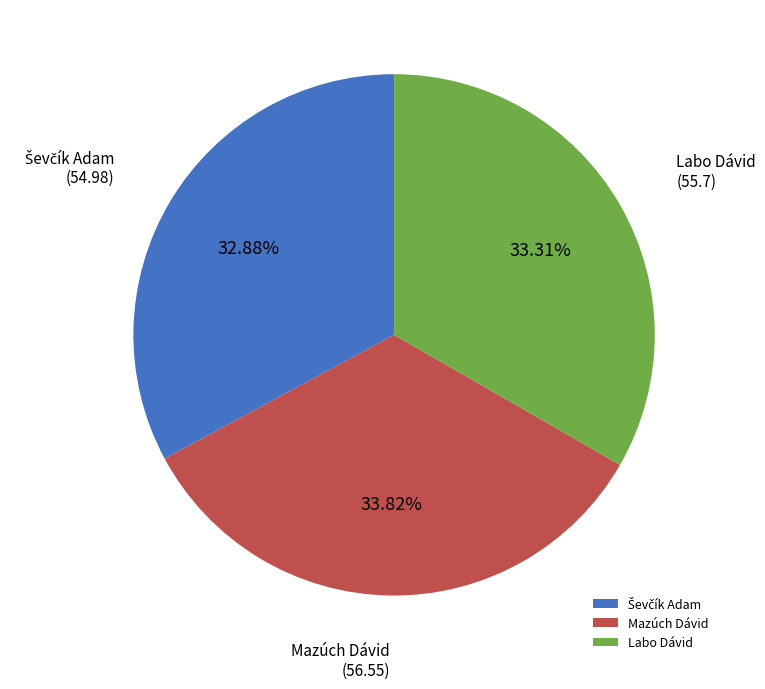

Which category has the biggest portion of the pie?

Mazúch Dávid